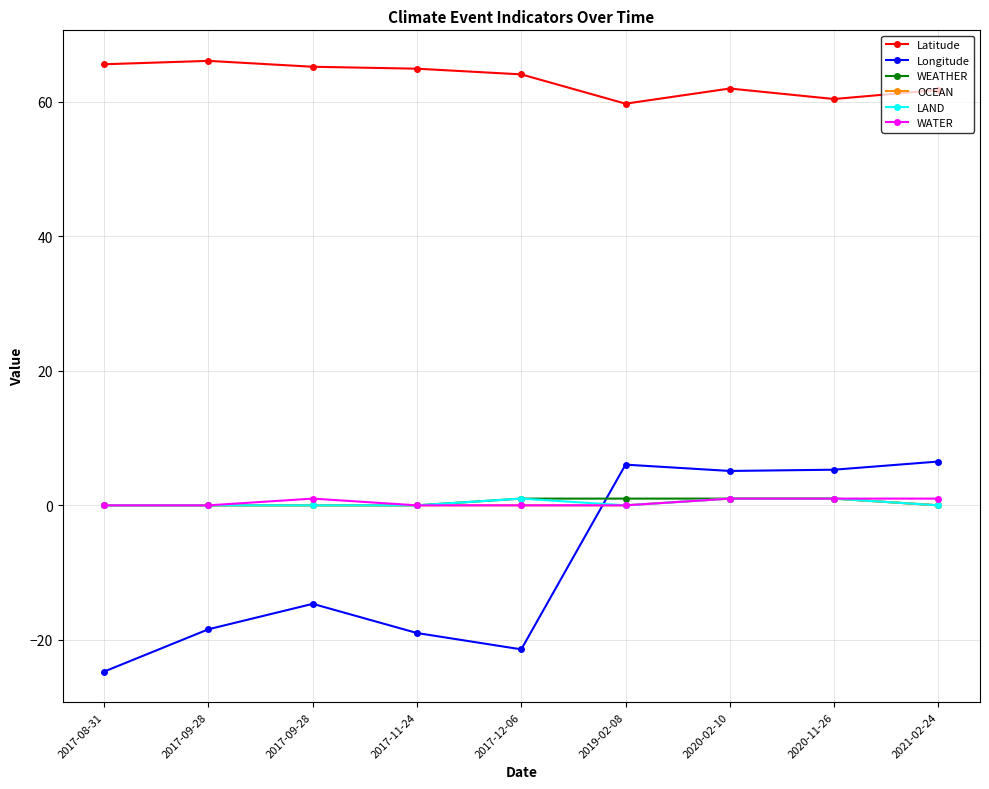

What is the label of the 1st point from the right?

2021-02-24